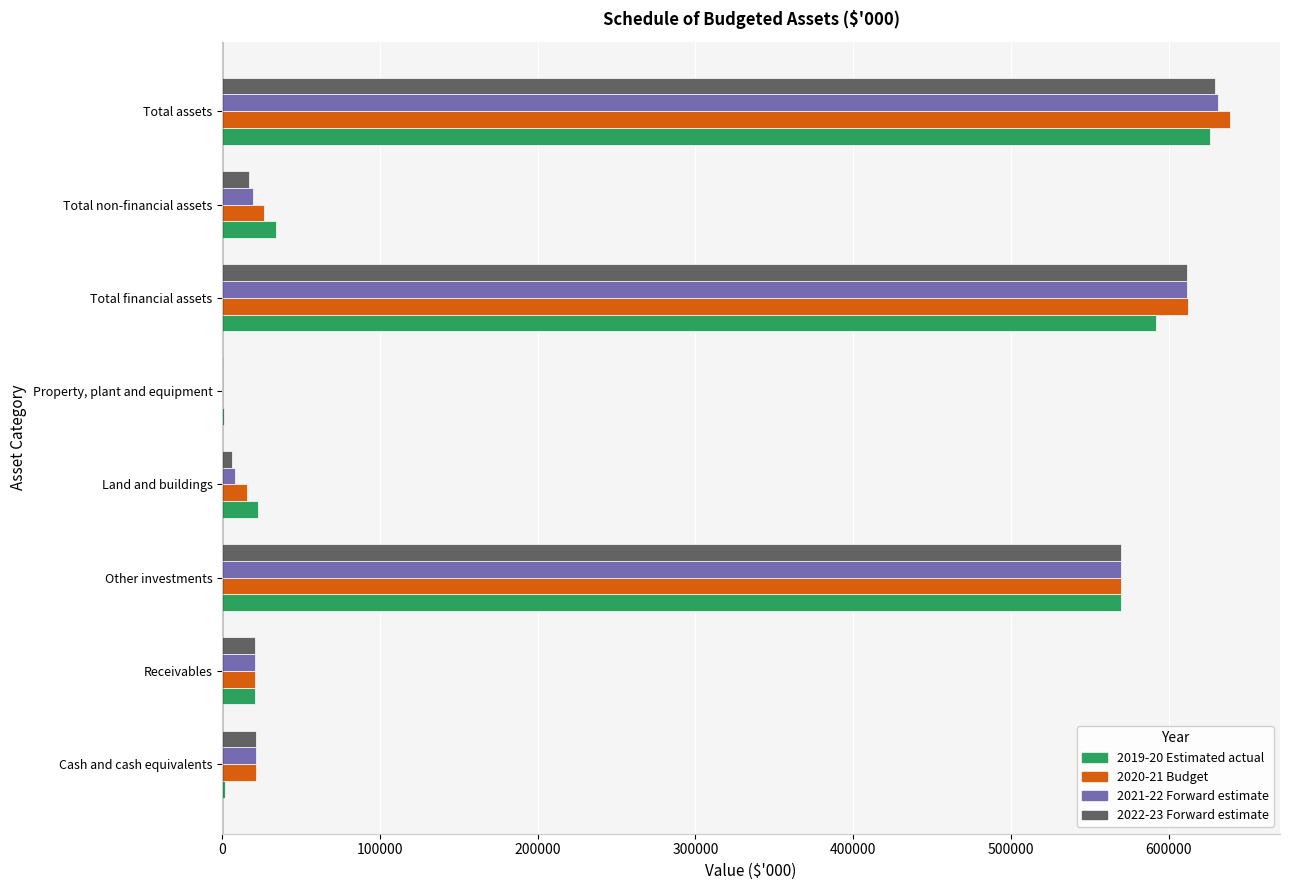

What is the total value across all series at Receivables?

83453